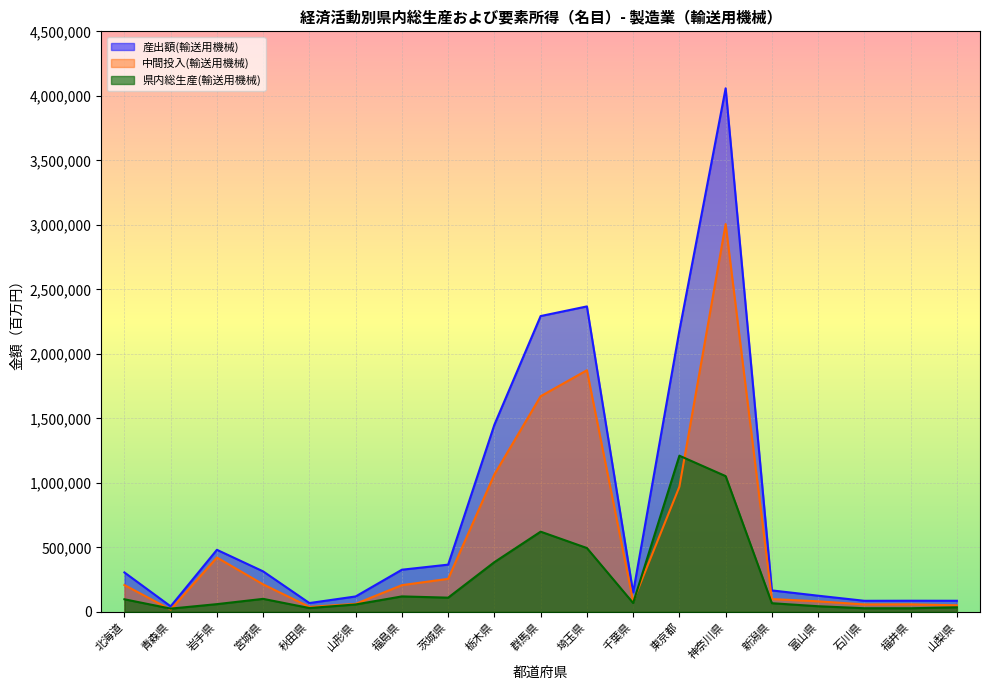

How many lines are shown in the chart?

3